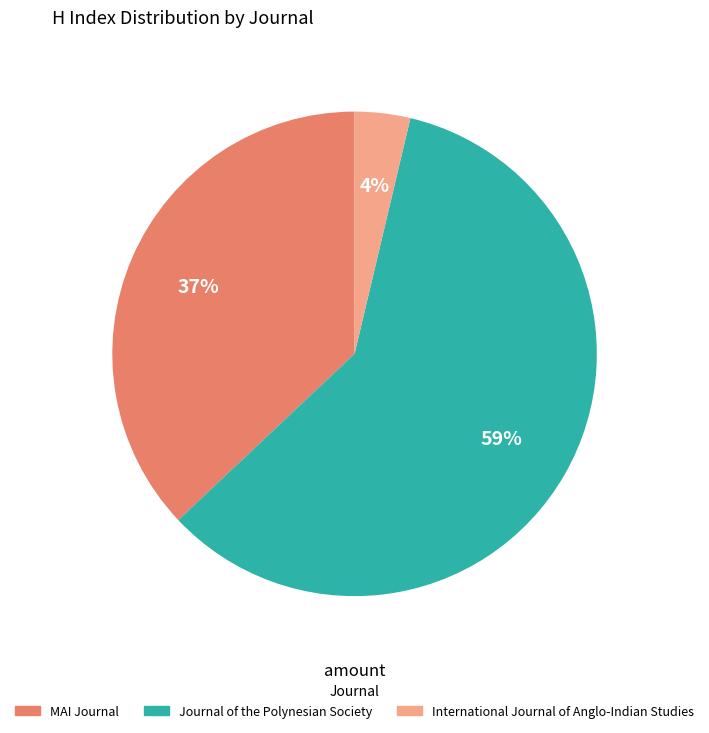

To the nearest percent, what is the average slice percentage?

33%